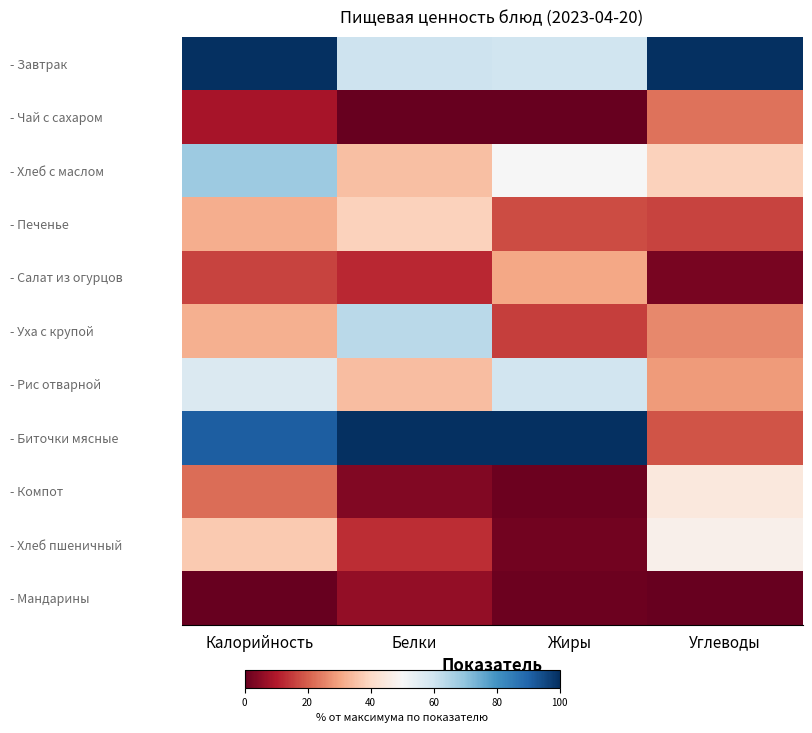

Which series changed the most between Калорийность and Углеводы?

- Биточки мясные